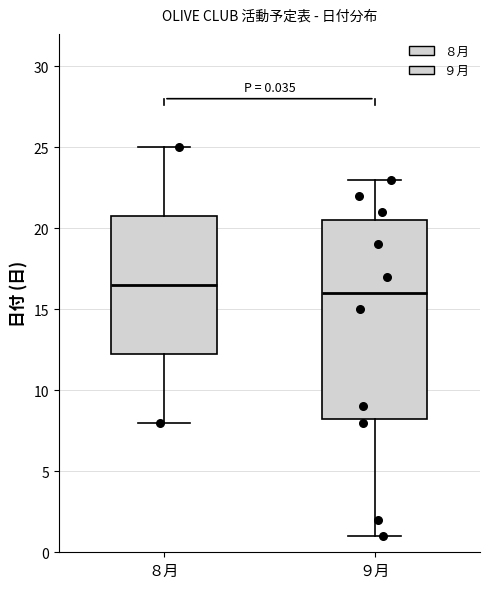

Which box is the tallest, from its lower edge to its upper edge?

９月